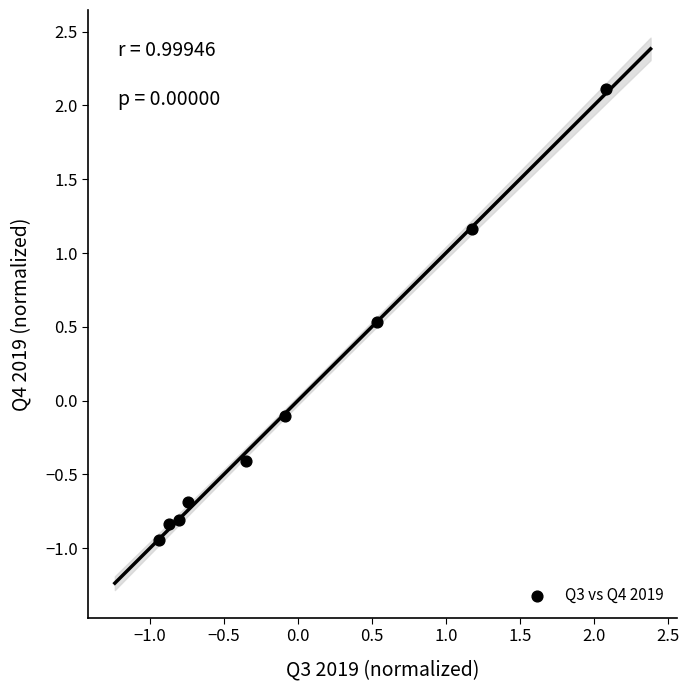

What is the range of Y values (max minus min)?

3.1